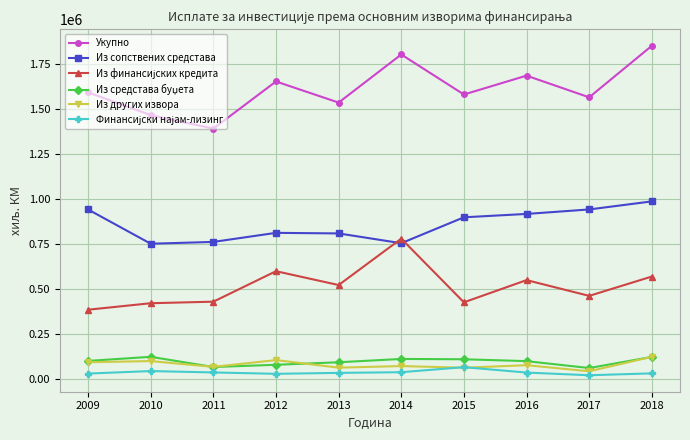

Between 2015 and 2018, which series saw the biggest shift?

Укупно